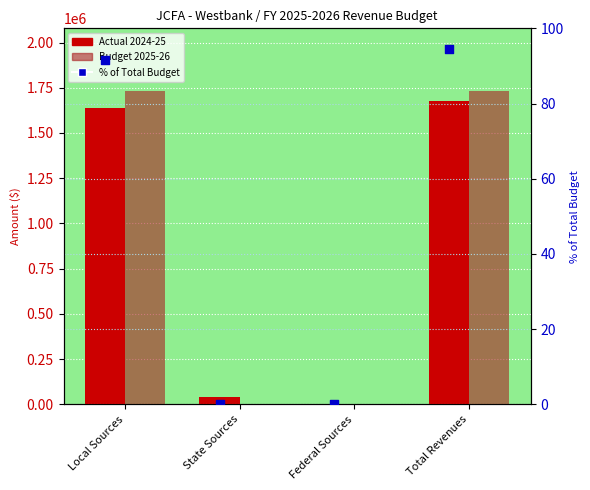

At which category is the sum across all series the highest?

Total Revenues